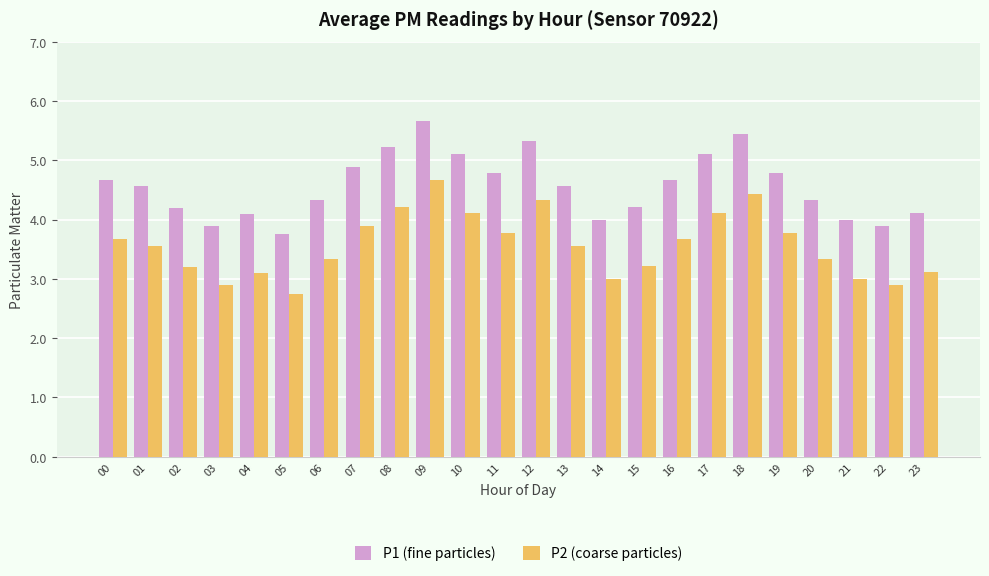

What are all the series names shown in the legend?

P1 (fine particles), P2 (coarse particles)